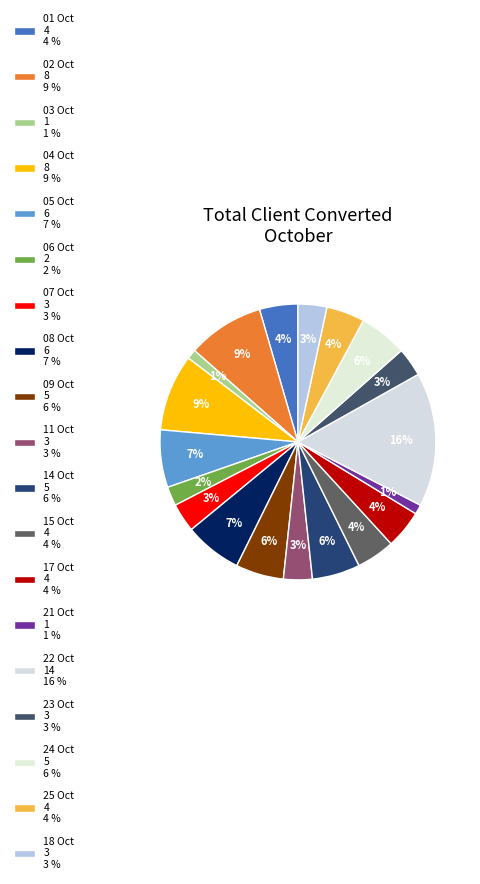

To the nearest percent, what percentage of the pie is 04 Oct?

9%